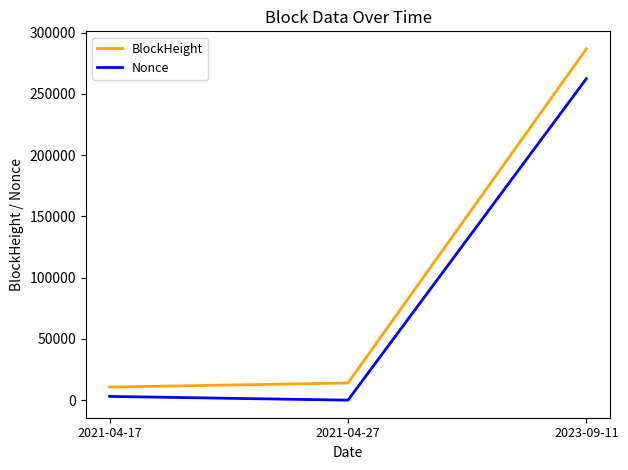

Does the chart display data point markers on the line(s)?

No